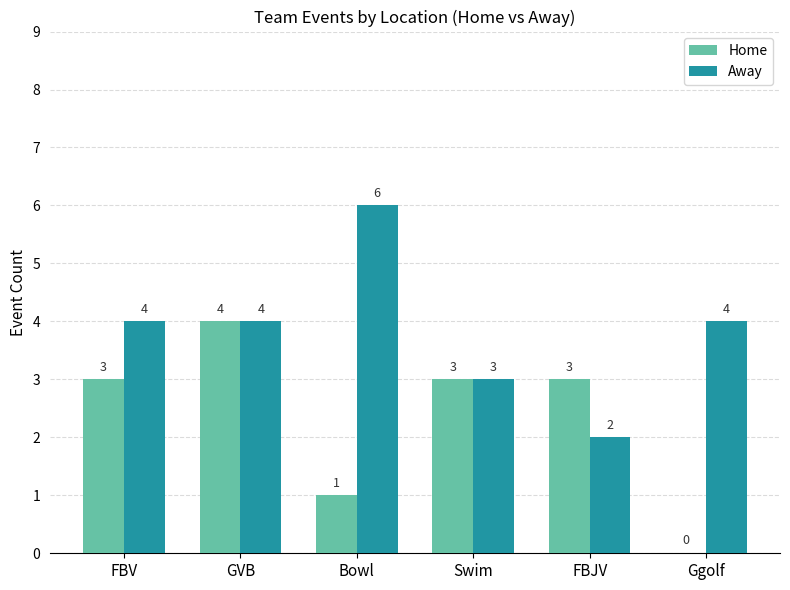

What is the sum of all Away values?

23